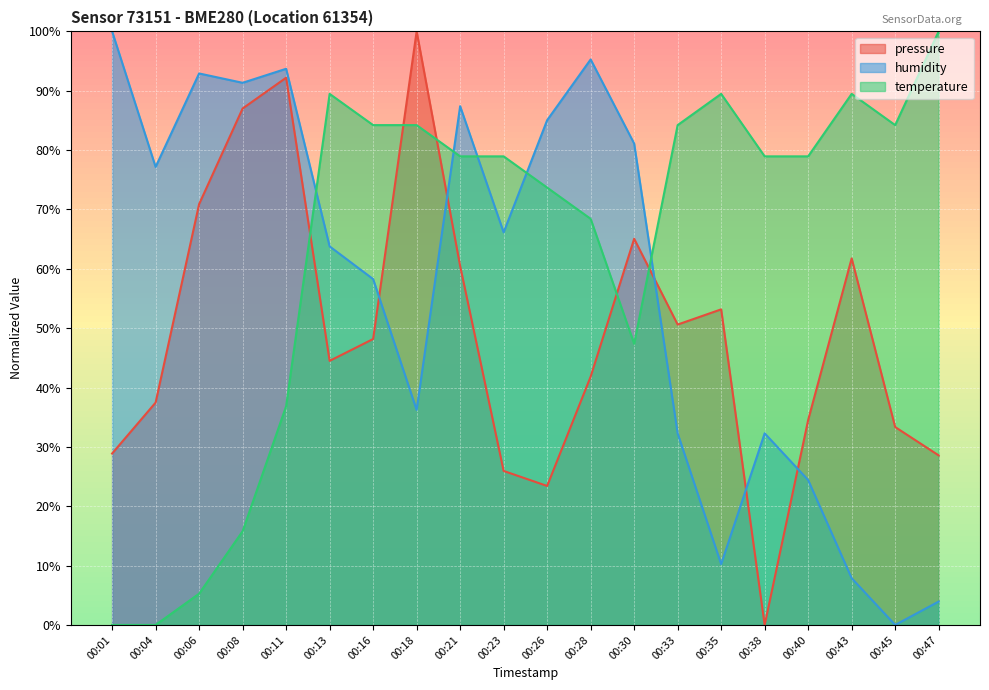

How many lines are shown in the chart?

3